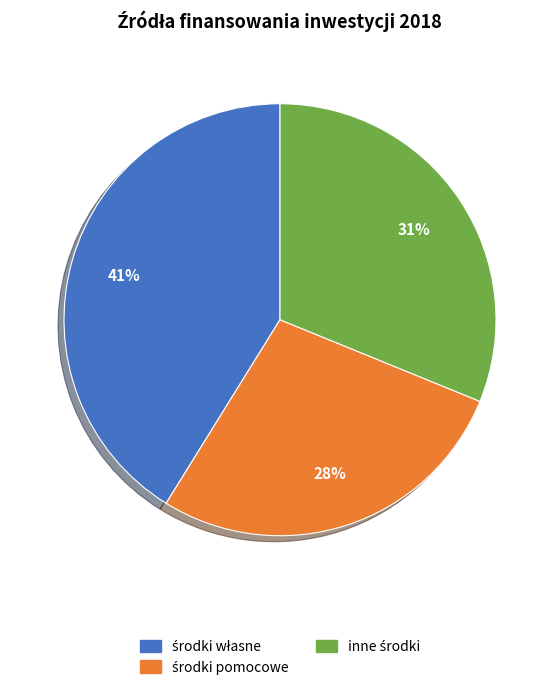

Is there any slice that represents more than half of the pie?

No